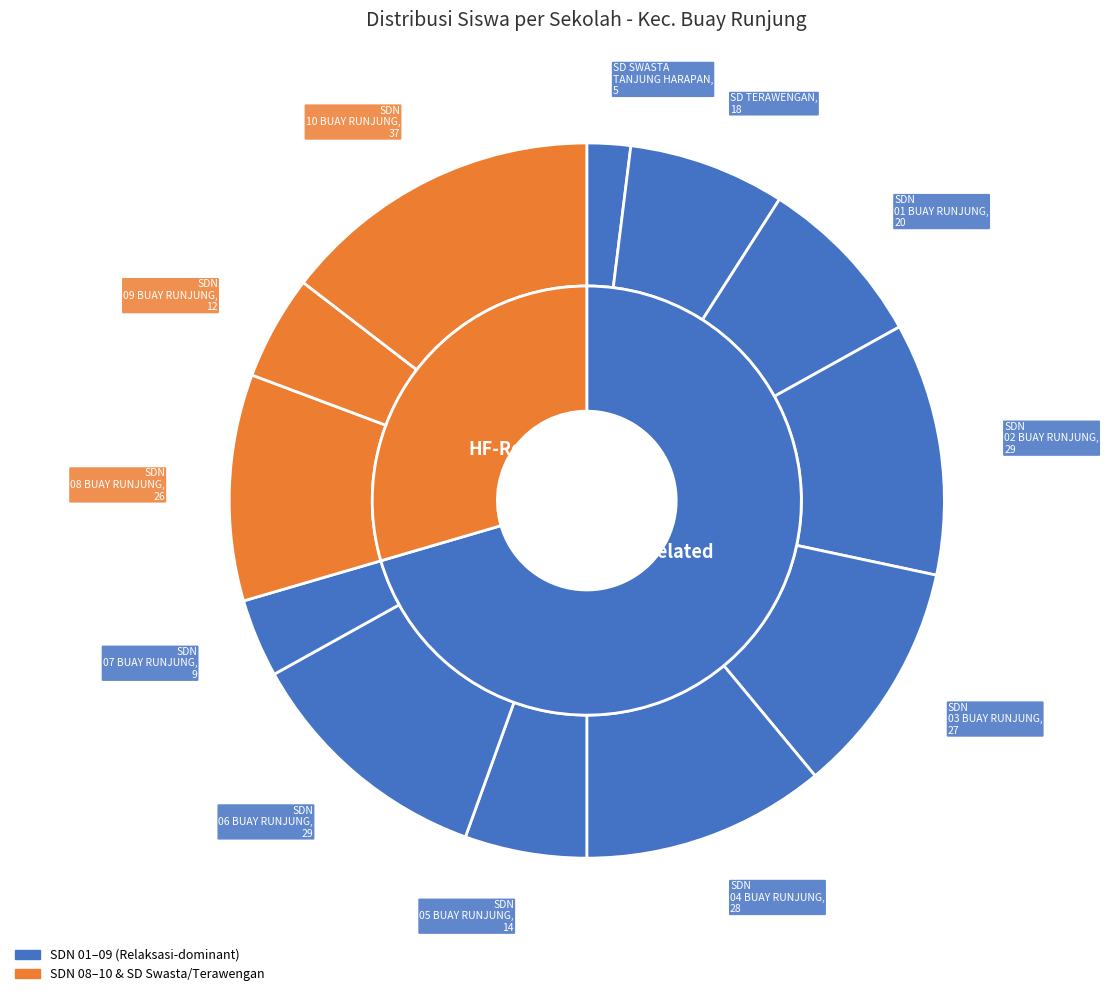

Which category has the smallest portion of the pie?

SD SWASTA TANJUNG HARAPAN